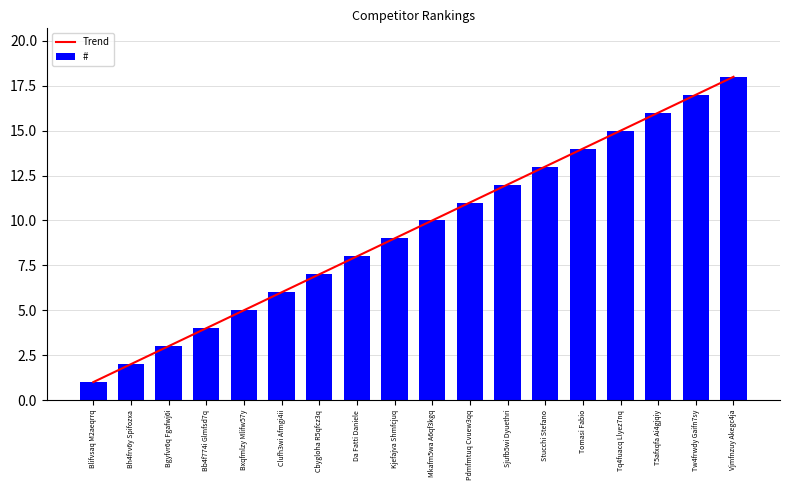

Reading left to right, transcribe all the data shown in this chart.

Blifvsaq M2aeqrrq=1	Bh4frv6y Spifozxa=2	Bgyfvr6q Fgafwj6i=3	Bb4f774i Glmfsd7q=4	Bxqfmlzy Mlifw57y=5	Clufh3wi Afmgi4ii=6	Cbygloha R5qfcz3q=7	Da Fatti Daniele=8	Kjefajva Shmfcjuq=9	Mkafm5wa A6qf3kgq=10	Pdmfmtuq Cvuew3qq=11	Sjufb5wi Dyuethri=12	Stucchi Stefano=13	Tomasi Fabio=14	Tq4fuacq Llyez7nq=15	T5afxqfa Ai4gjqiy=16	Tw4frwdy Gaifn7sy=17	Vjmfnzuy Akegc4ja=18